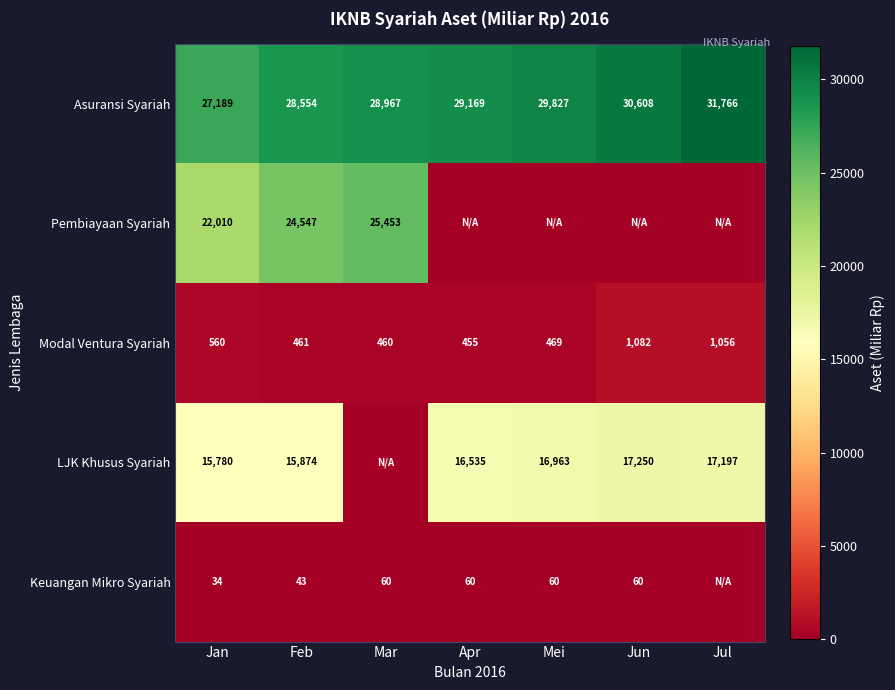

Where does the Modal Ventura Syariah series first go above 469?

Jan